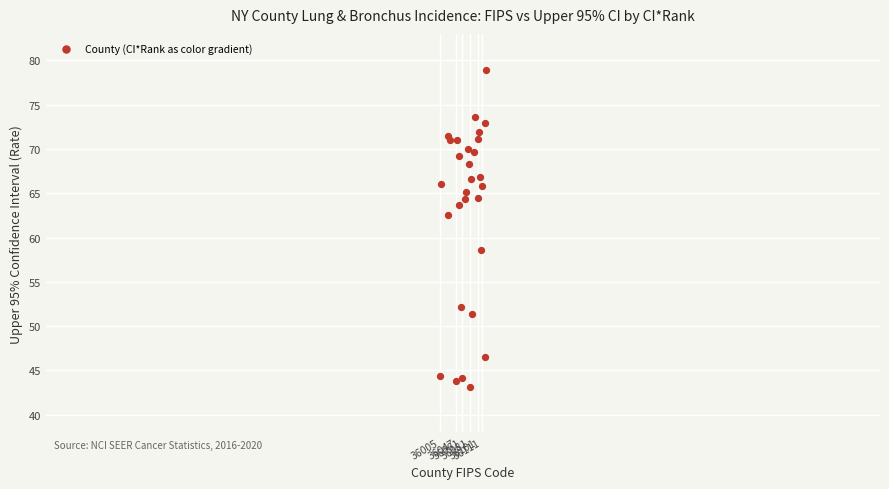

What Y value in the scatter plot is closest to 61?

62.6